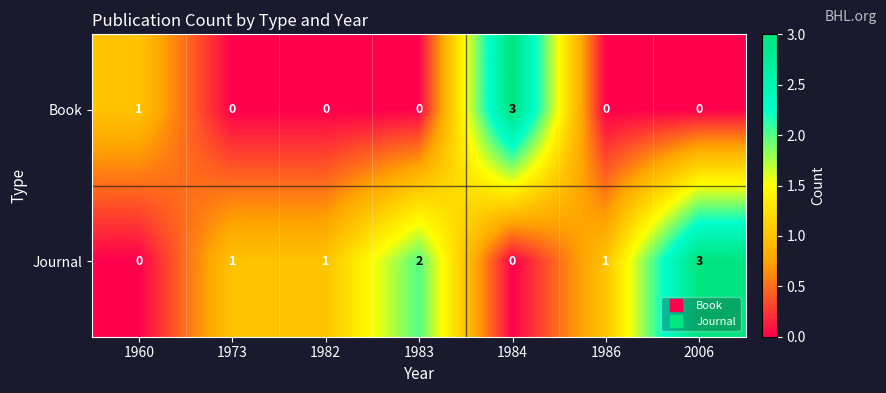

Which series has the largest total across all categories?

Journal